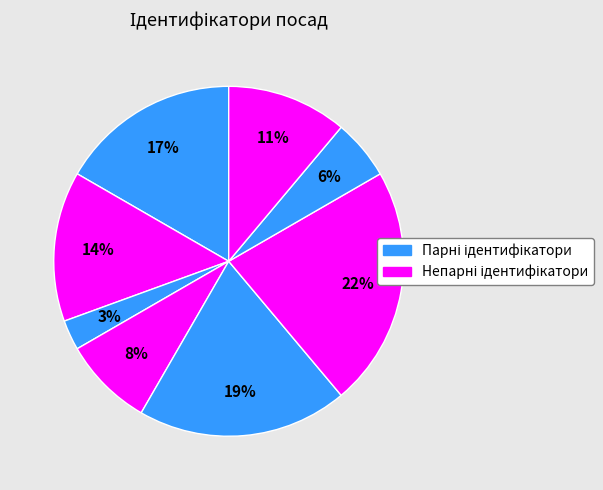

How many segments does this pie chart have?

8